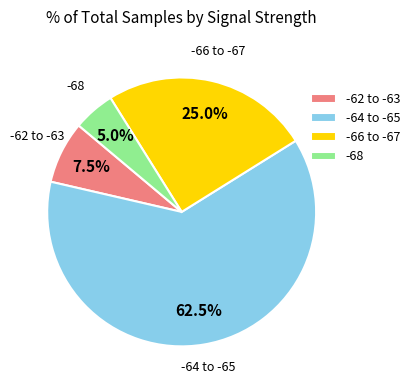

Combined, do -68 and -64 to -65 account for over 50%?

Yes